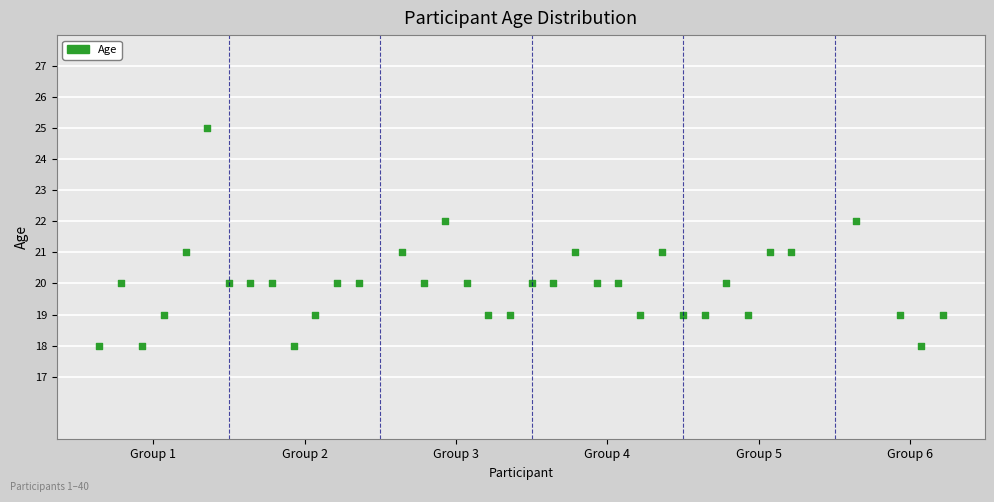

What is the range of X values (max minus min)?

39